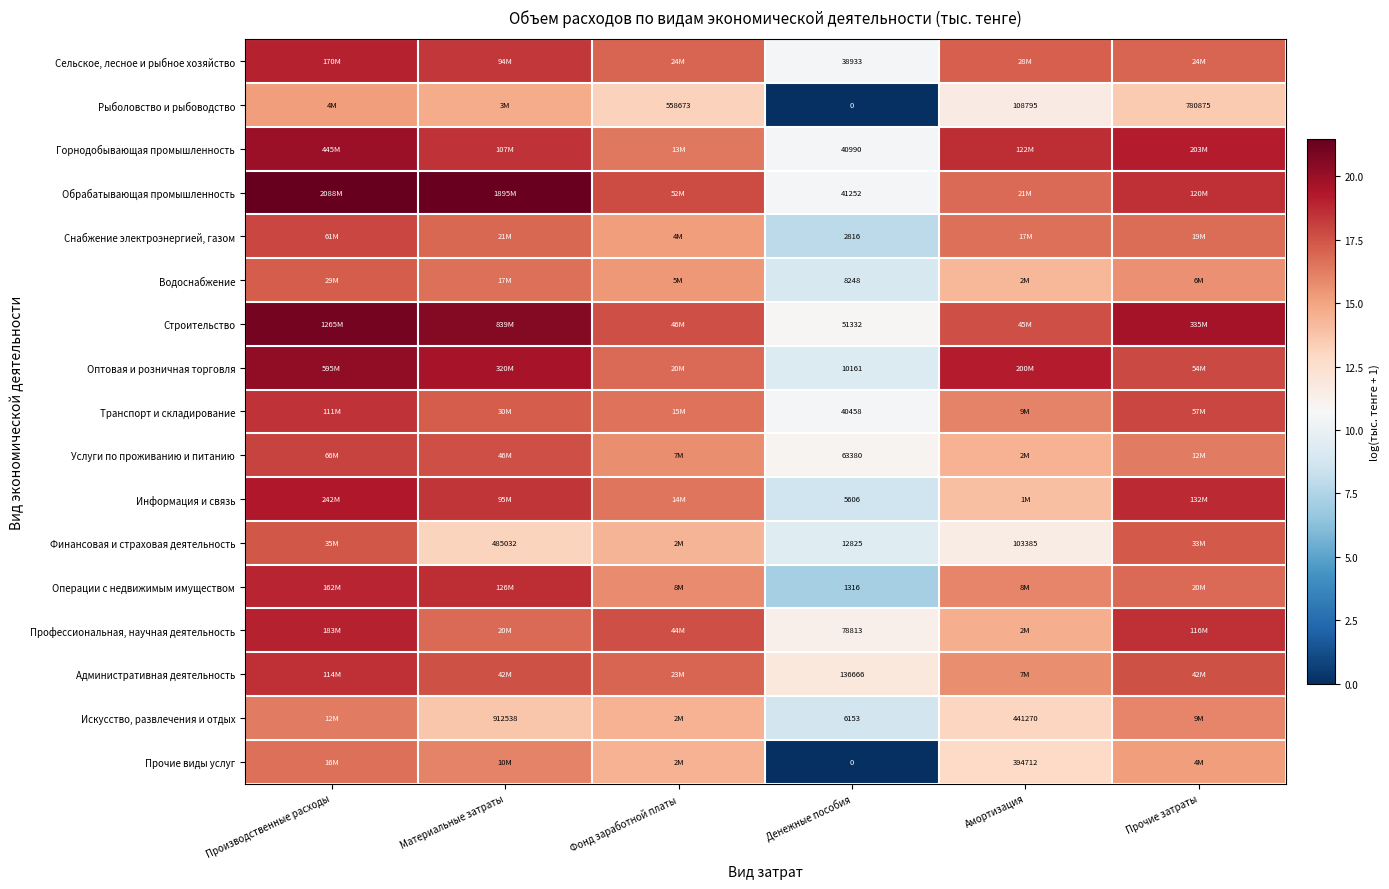

Which category has the highest value in the Снабжение электроэнергией, газом series?

Производственные расходы